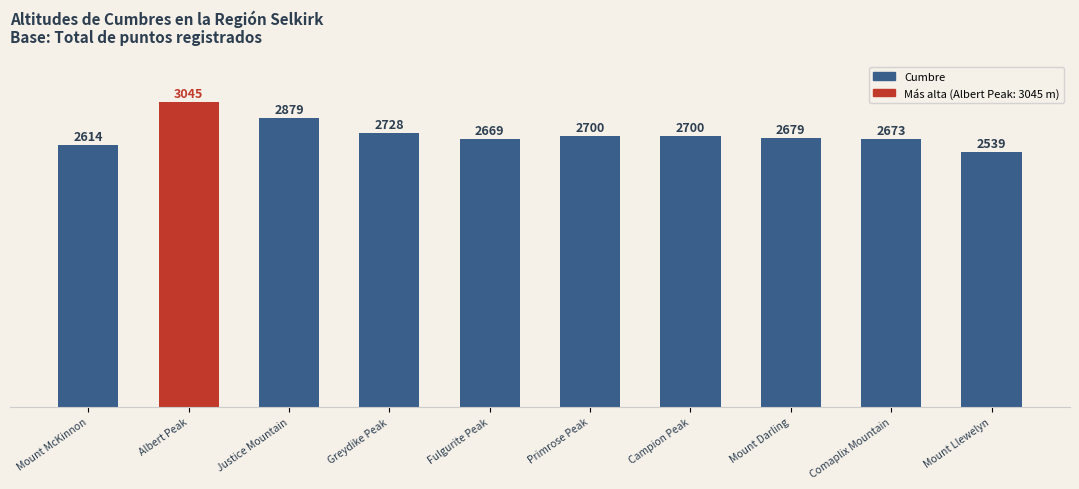

The value at Greydike Peak is 2728. True or false?

True